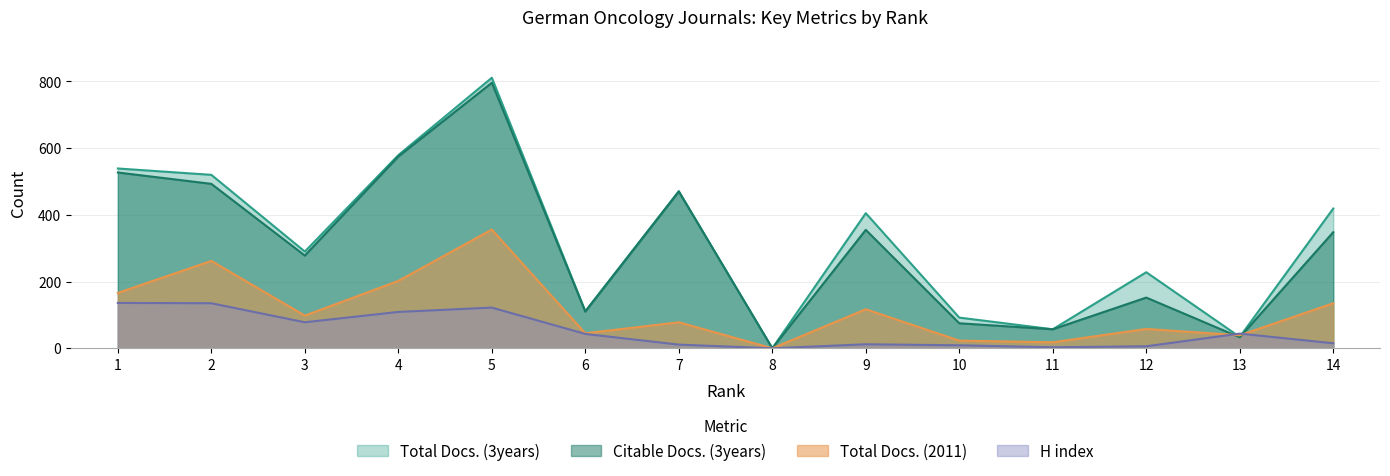

Where is the first local minimum for Total Docs. (3years)?

3